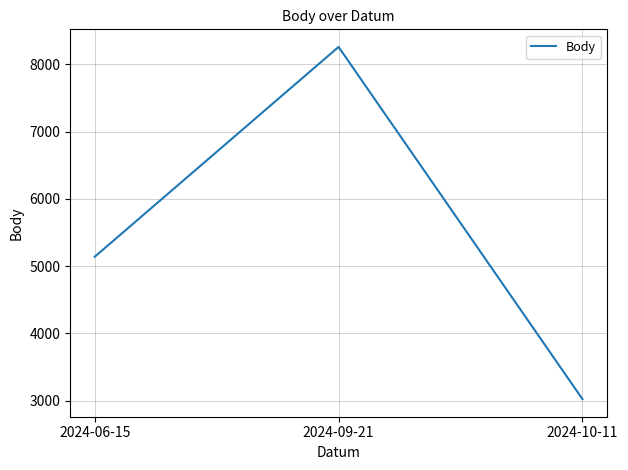

The chart shows a value of 7087 at 2024-06-15. True or false?

False